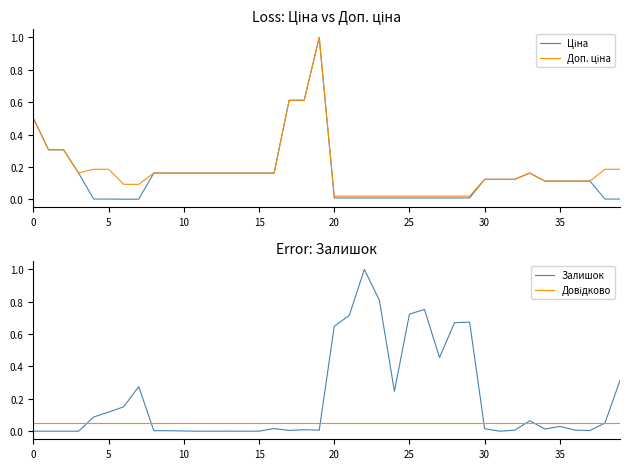

True or false: Довідково has a value of 0.0 at 21.

False